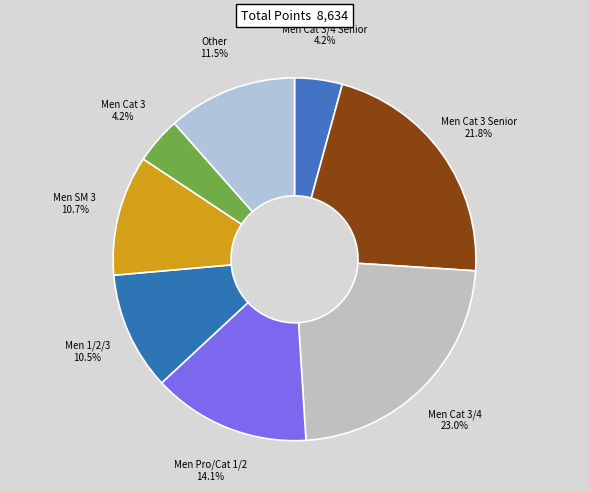

How many slices are in this pie chart?

8